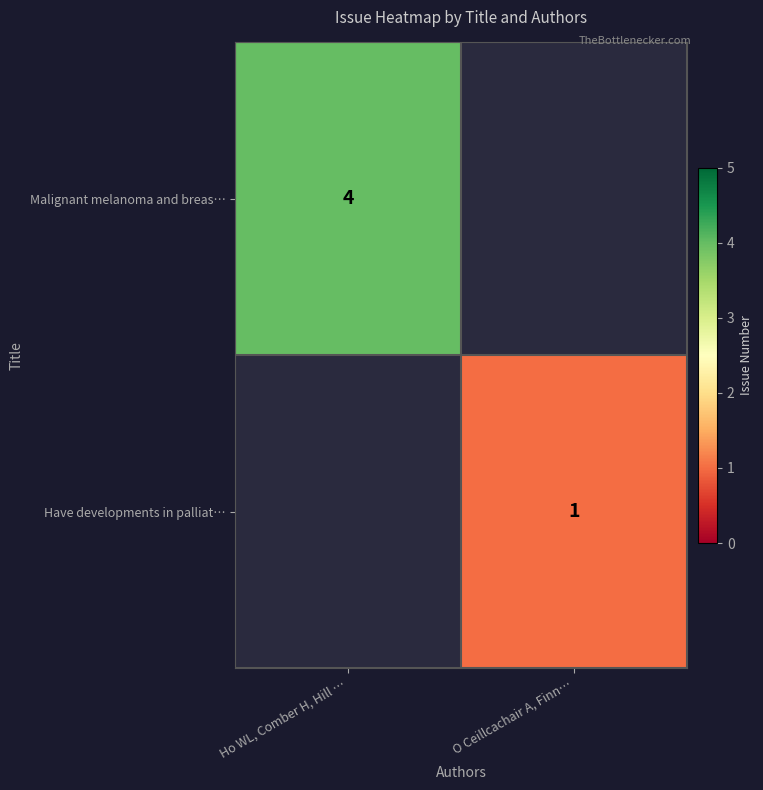

The value of Have developments in palliat… at O Ceillcachair A, Finn… is 2. True or false?

False